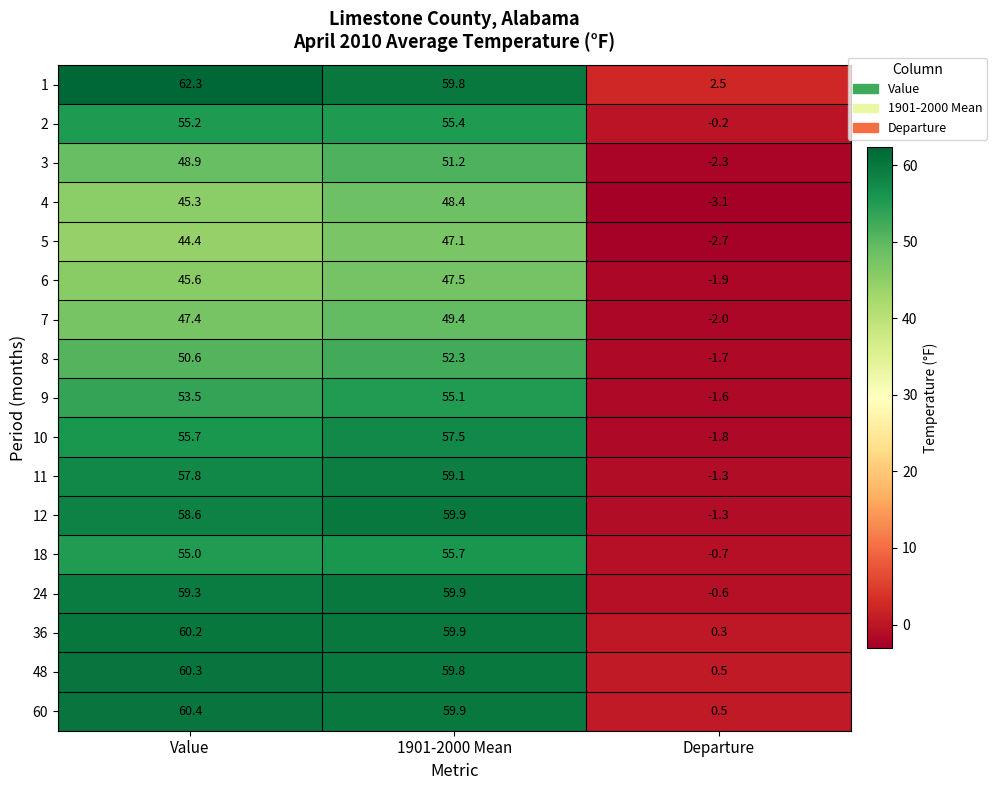

How many values in the 60 series exceed 59?

2